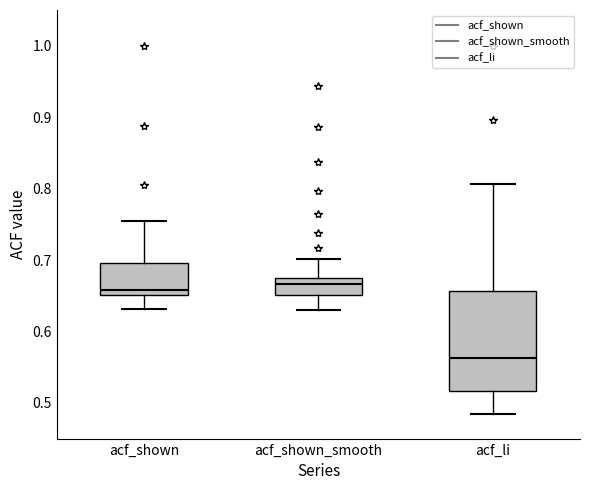

Reading left to right, transcribe this box plot: for each box, give where its median line is, the range the box spans, and where its two whiskers end, as read against the y-axis. The values are not printed on the chart, so give them approximately, as read against the axis.

acf_shown: median 0.66, box 0.65 to 0.70, whiskers 0.63 to 0.76
acf_shown_smooth: median 0.67, box 0.65 to 0.68, whiskers 0.63 to 0.70
acf_li: median 0.56, box 0.52 to 0.66, whiskers 0.49 to 0.81